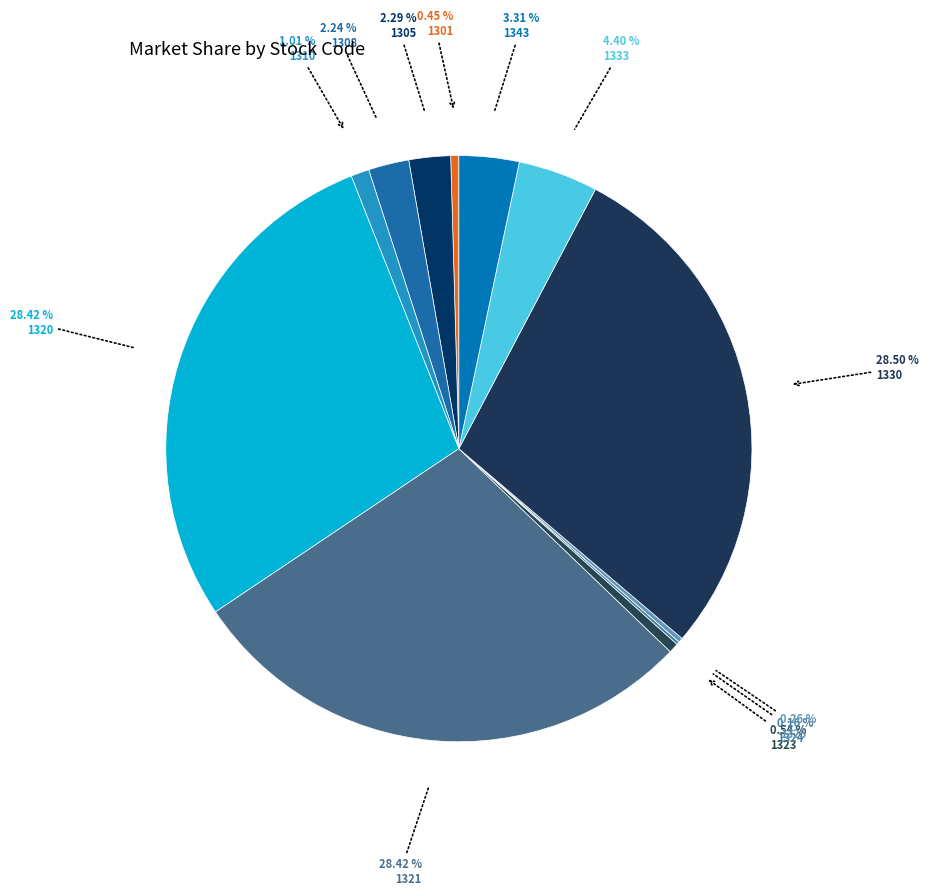

How many segments does this pie chart have?

12